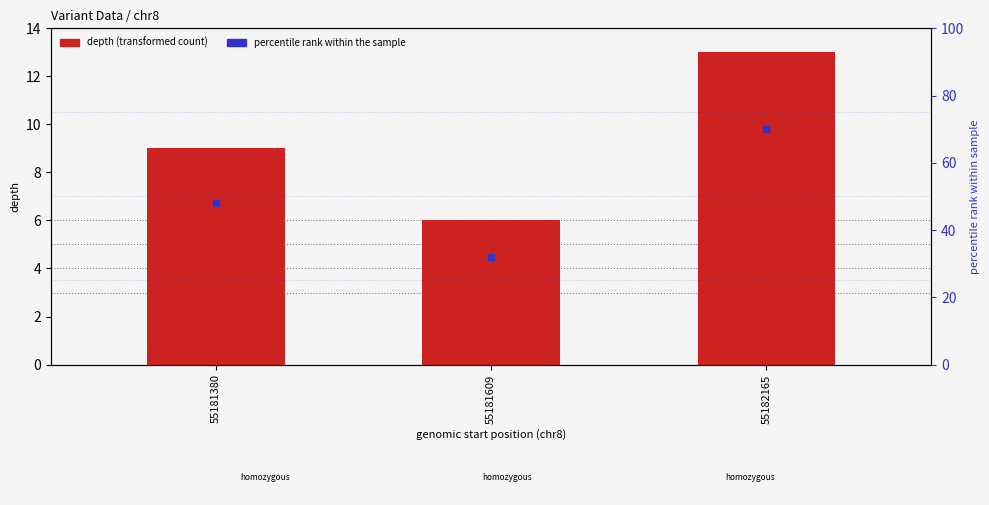

At how many categories does at least one series exceed 7?

3